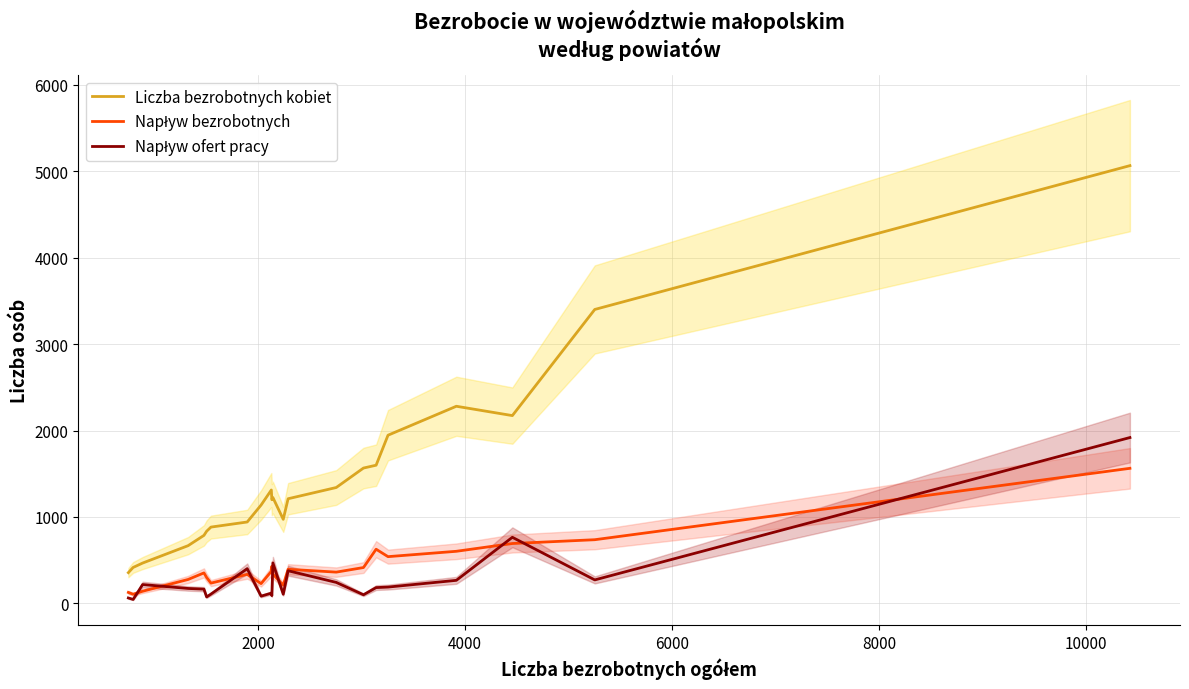

Reading left to right, list all the values displayed in this chart.

Liczba bezrobotnych kobiet: 356	416	467	668	787	835	883	942	1138	1312	1200	1225	973	1211	1341	1566	1599	1946	2281	2173	3401	5065
Napływ bezrobotnych: 127	106	141	277	353	300	235	336	229	371	430	339	211	395	362	415	627	541	603	693	737	1563
Napływ ofert pracy: 63	46	218	173	165	75	108	402	84	119	90	468	106	378	243	100	183	189	267	765	272	1919